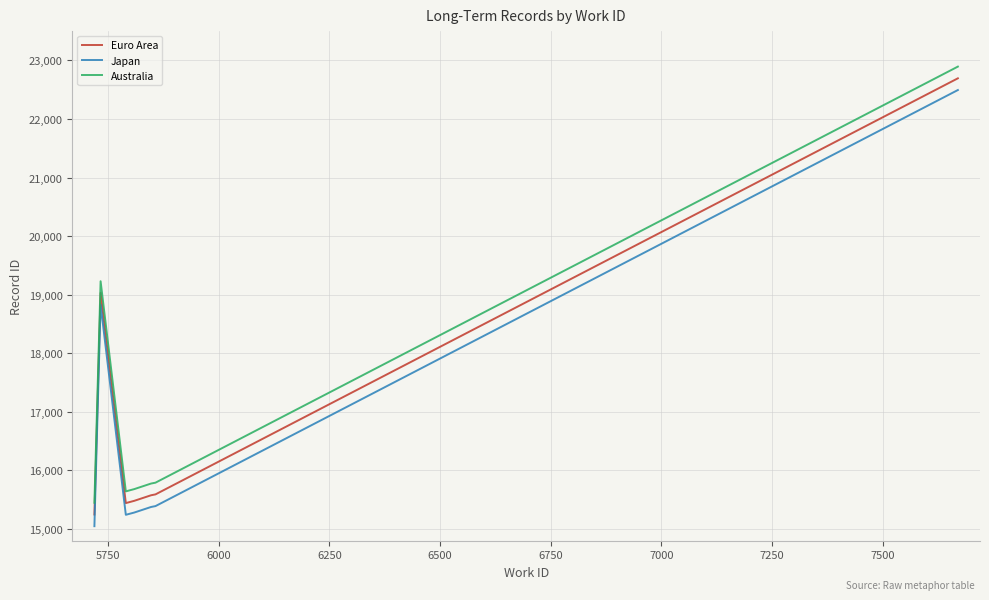

What is the sum of all Japan values?

117662.5